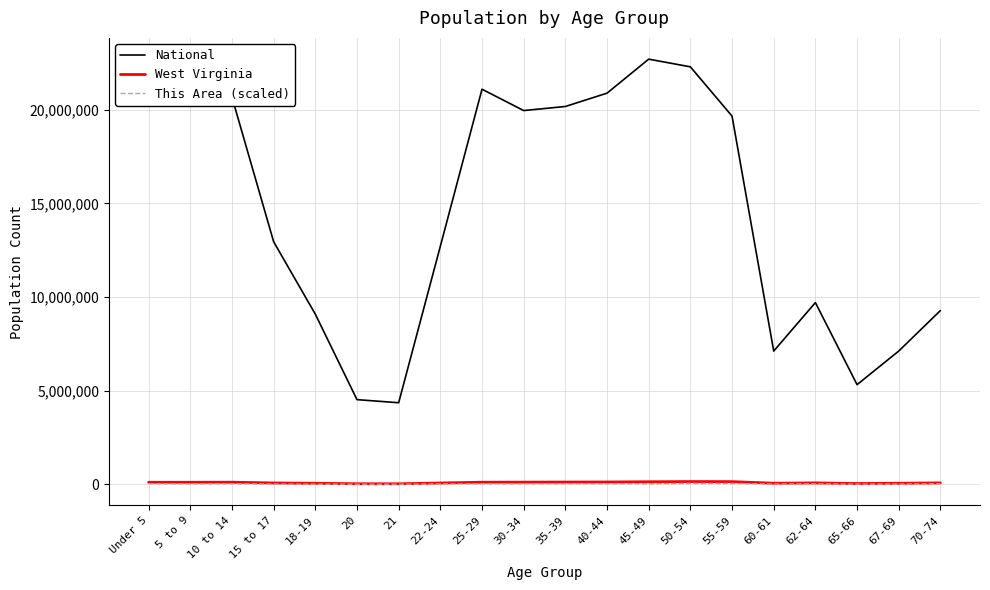

What is the difference between the maximum and minimum values in the National series?

18354297.0